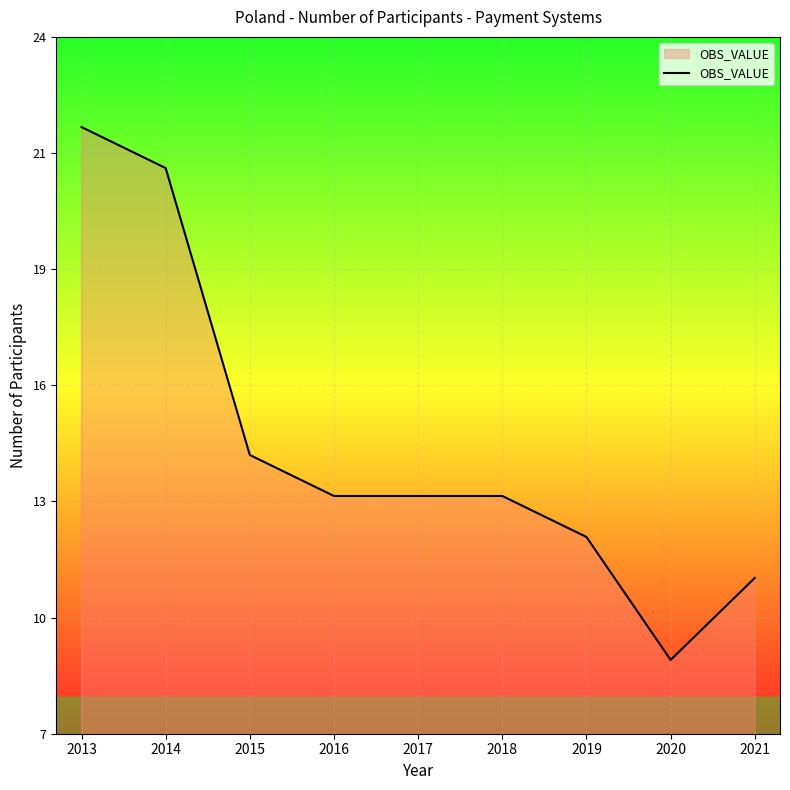

Read the value at 2020, to the nearest 10.

10